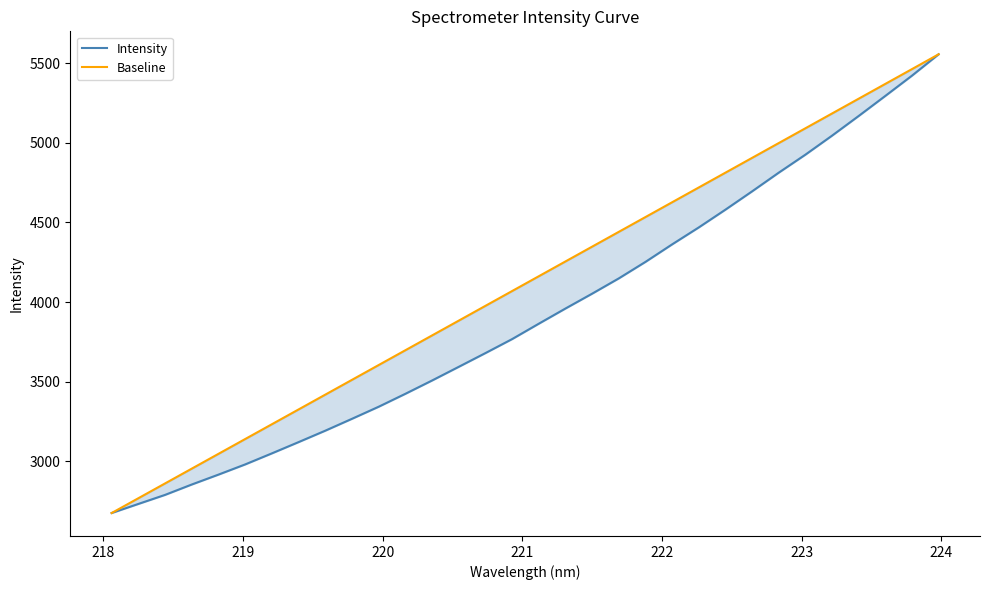

The Baseline series shows 2523.5 at 19. True or false?

False